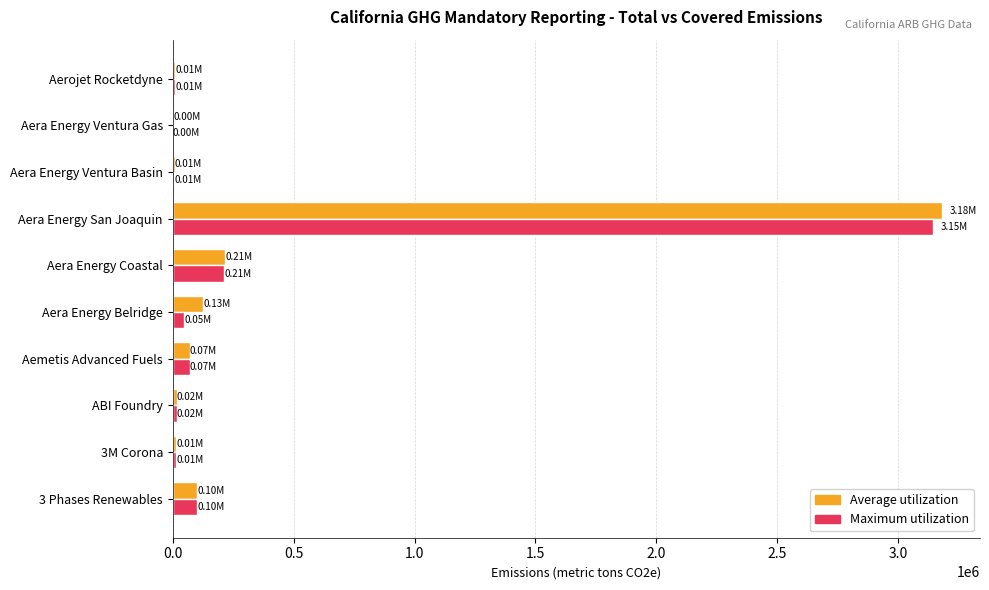

At which label is Maximum utilization closest to 1573022?

Aera Energy Coastal